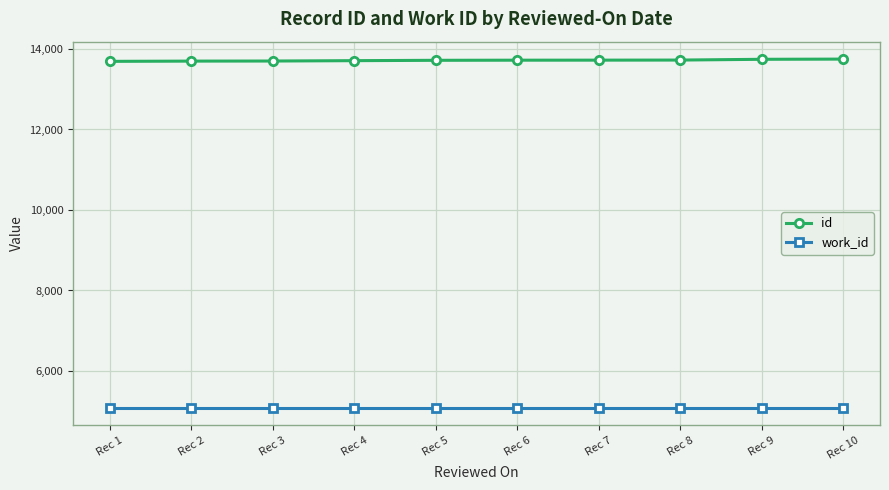

Rank the series by their maximum value, from highest to lowest.

id, work_id